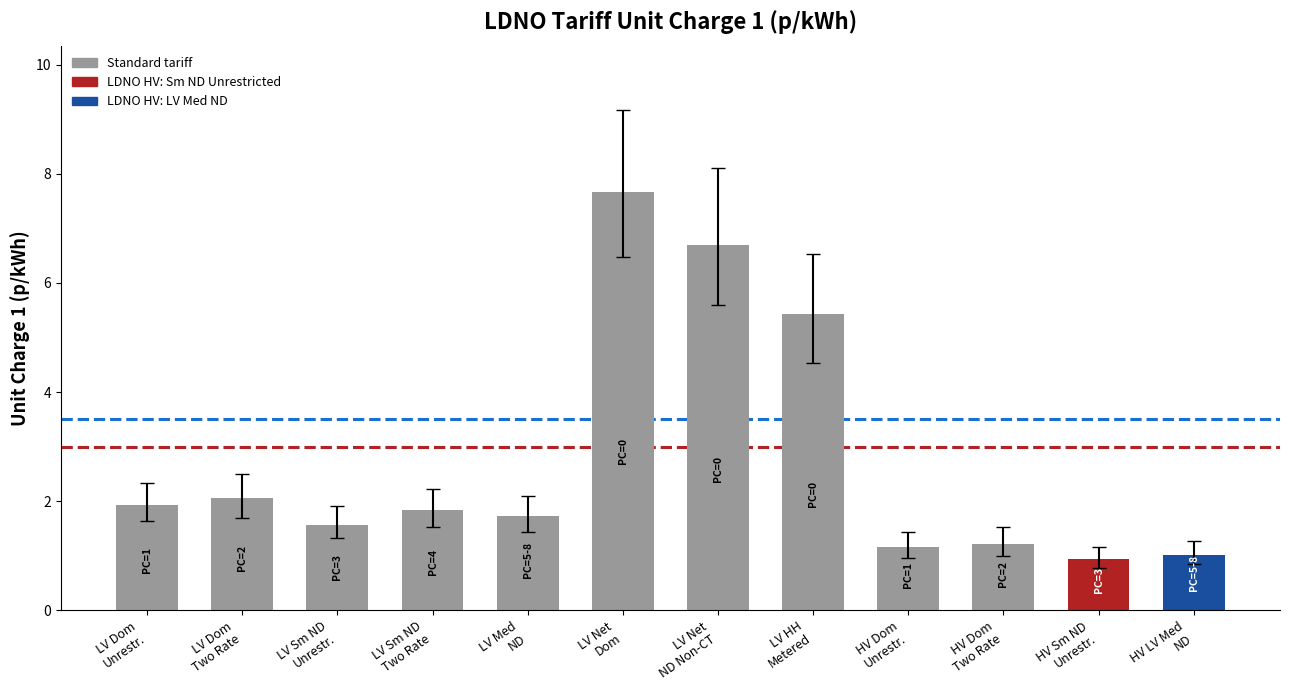

How many categories are shown in the chart?

12